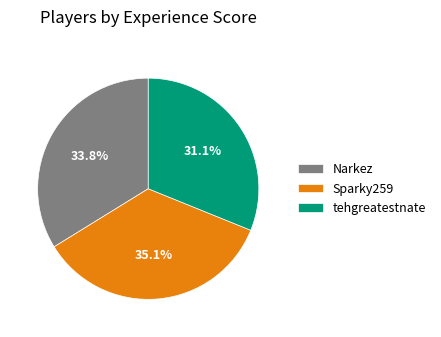

How many slices are in this pie chart?

3